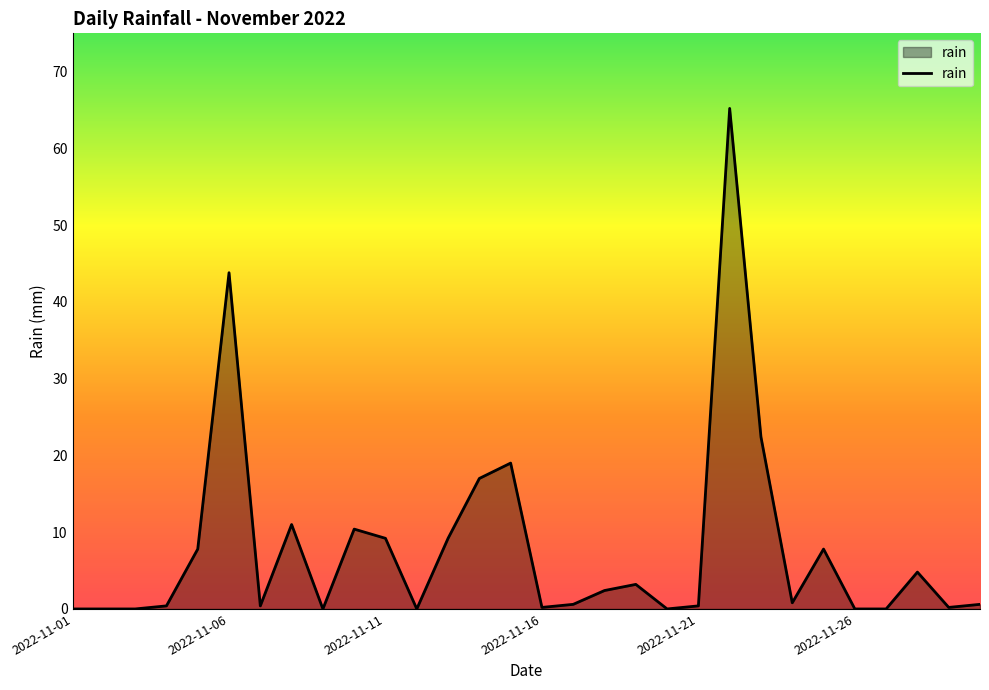

What is the difference between the maximum and minimum values?

65.2